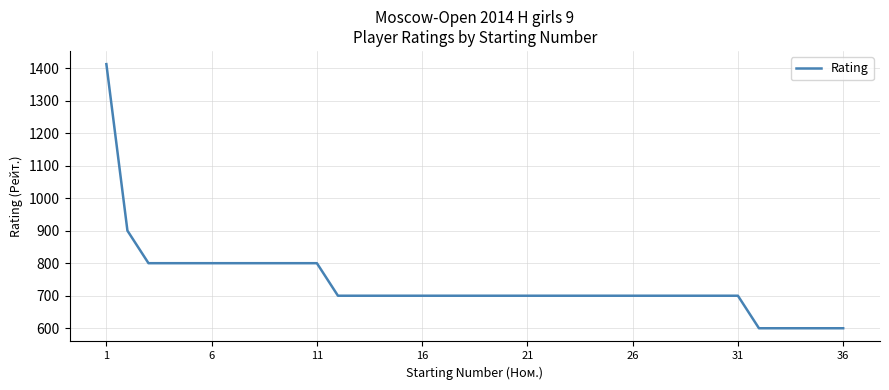

How many lines are shown in the chart?

1